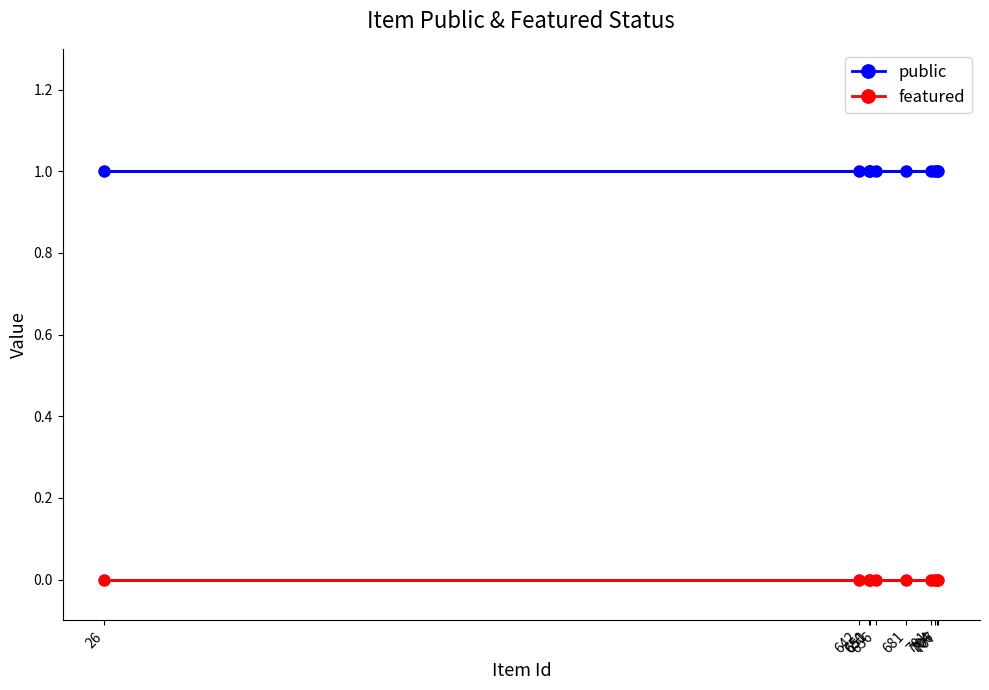

True or false: featured and public intersect in this chart.

False